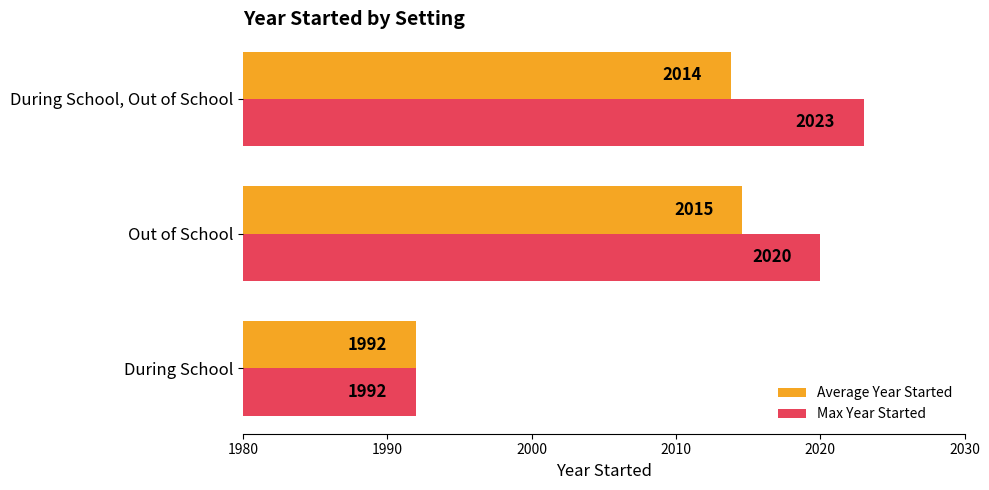

What is the sum of all Max Year Started values?

6035.0